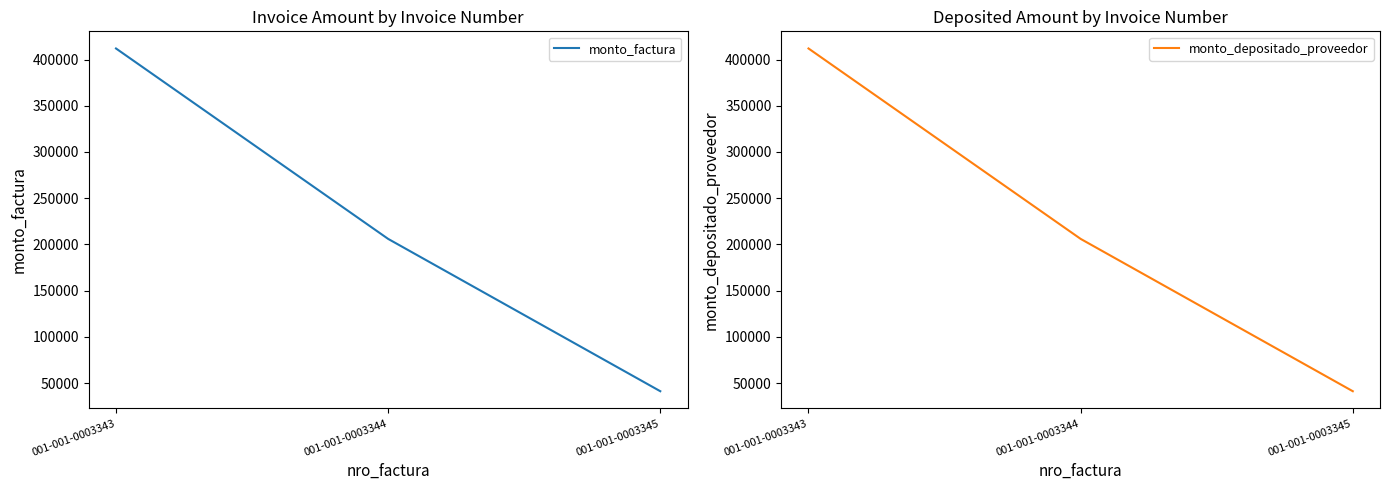

At which label does monto_depositado_proveedor reach its peak?

001-001-0003343